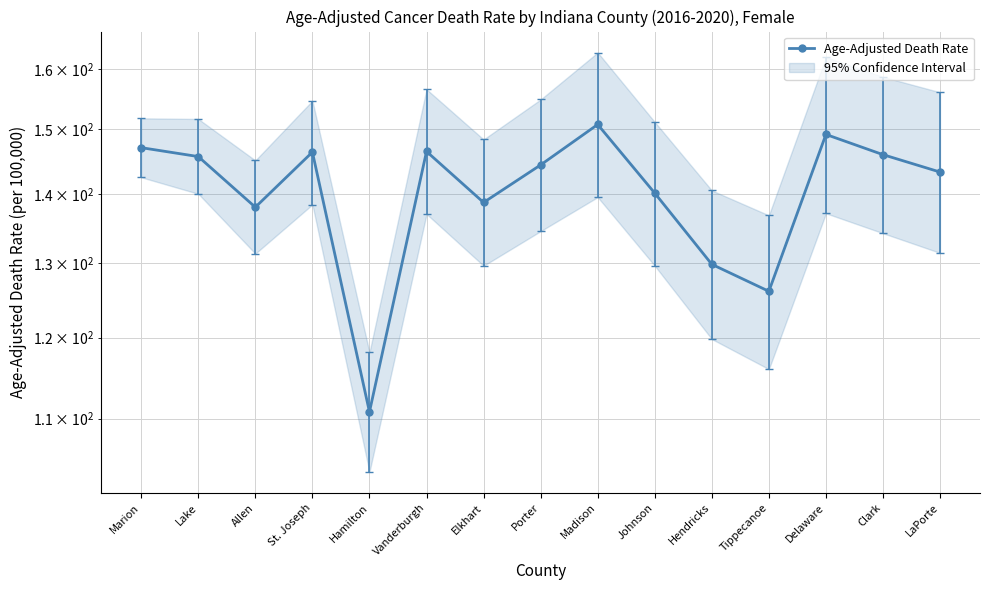

What is the difference between the maximum and second lowest values?

24.7